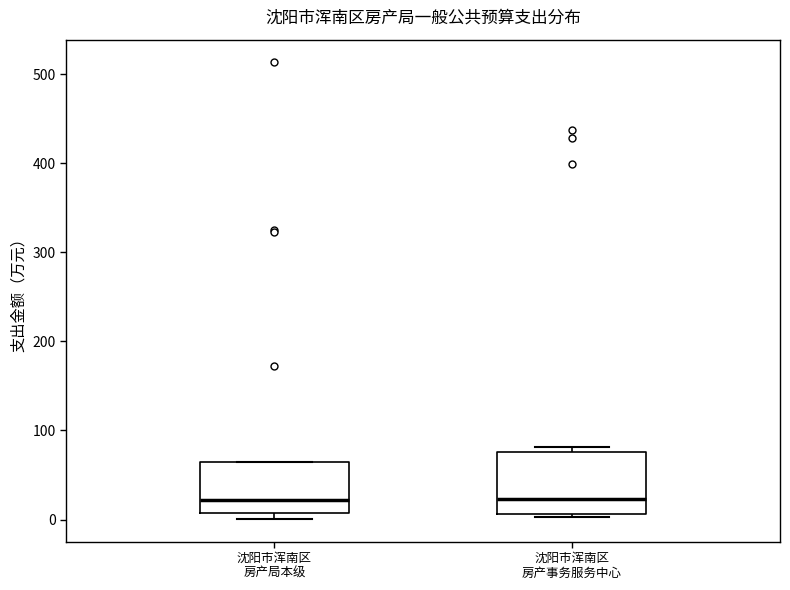

Reading left to right, read every box against the y-axis: the position of its median line, the range the box covers, and the ends of its whiskers. The values are not printed on the chart, so give them approximately, as read against the axis.

沈阳市浑南区 房产局本级: median 20, box 10 to 60, whiskers 0 to 60
沈阳市浑南区 房产事务服务中心: median 20, box 10 to 80, whiskers 0 to 80 (just above the box's upper edge)